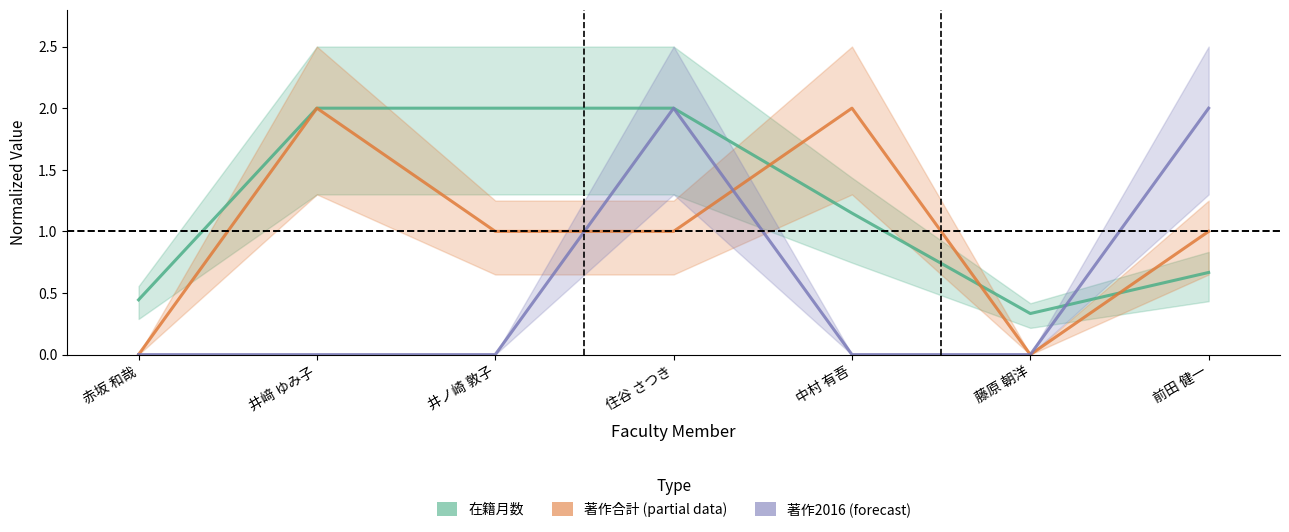

How many intersections are there between 著作合計 and 在籍月数?

3